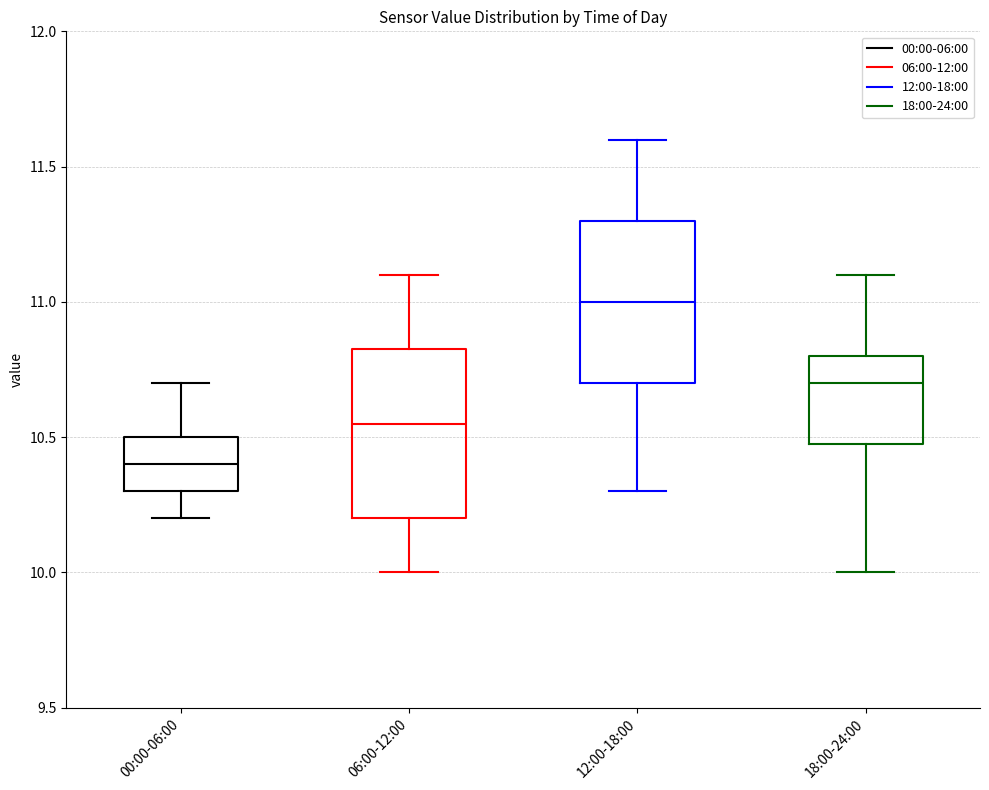

Reading left to right, transcribe this box plot: for each box, give where its median line is, the range the box spans, and where its two whiskers end, as read against the y-axis. The values are not printed on the chart, so give them approximately, as read against the axis.

00:00-06:00: median 10.40, box 10.30 to 10.50, whiskers 10.20 to 10.70
06:00-12:00: median 10.55, box 10.20 to 10.85, whiskers 10.00 to 11.10
12:00-18:00: median 11.00, box 10.70 to 11.30, whiskers 10.30 to 11.60
18:00-24:00: median 10.70, box 10.50 to 10.80, whiskers 10.00 to 11.10